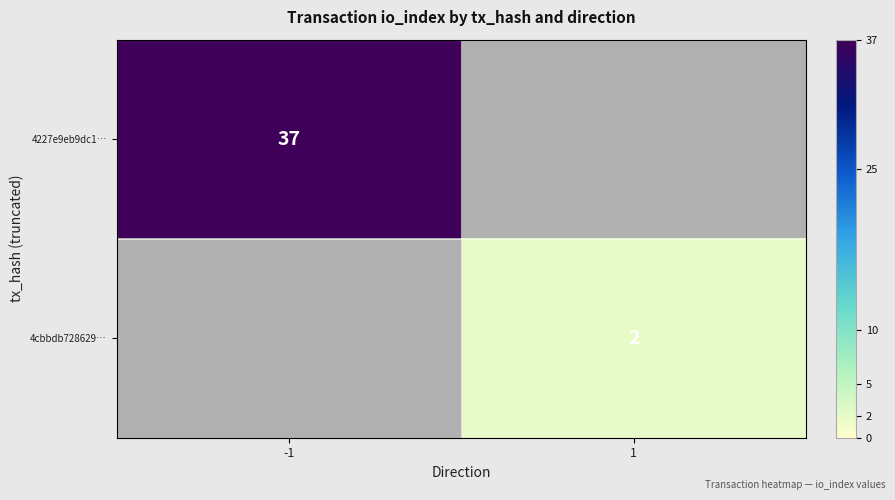

At how many categories does at least one series exceed 19?

1